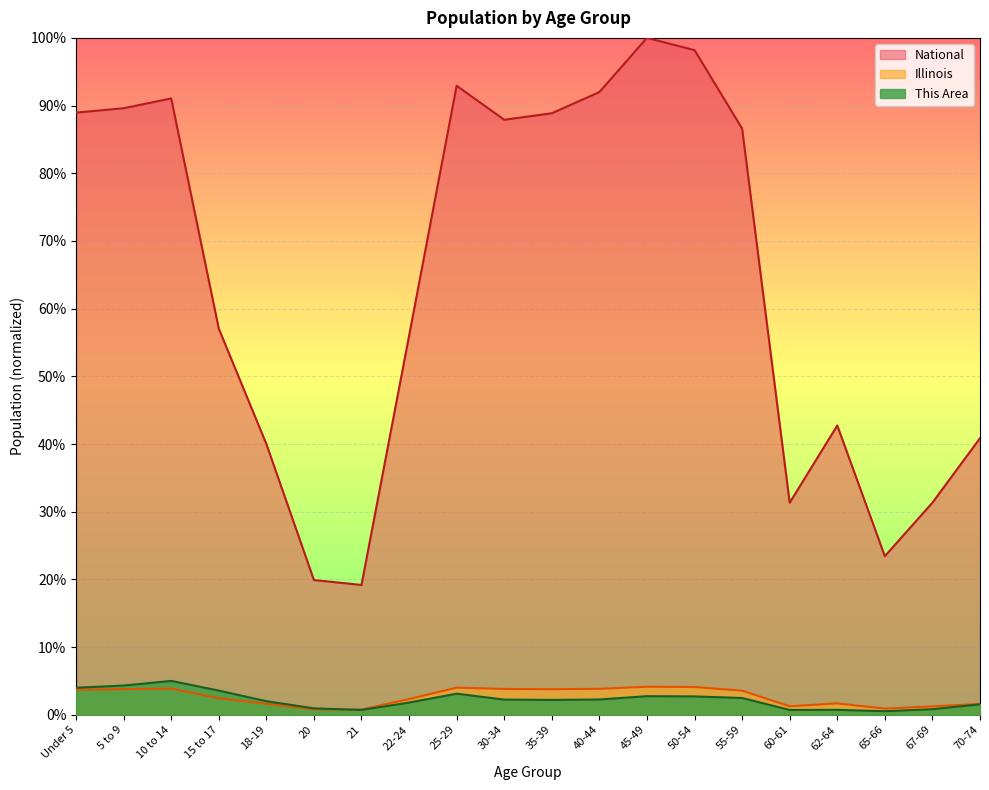

What is the minimum value for National?

0.2